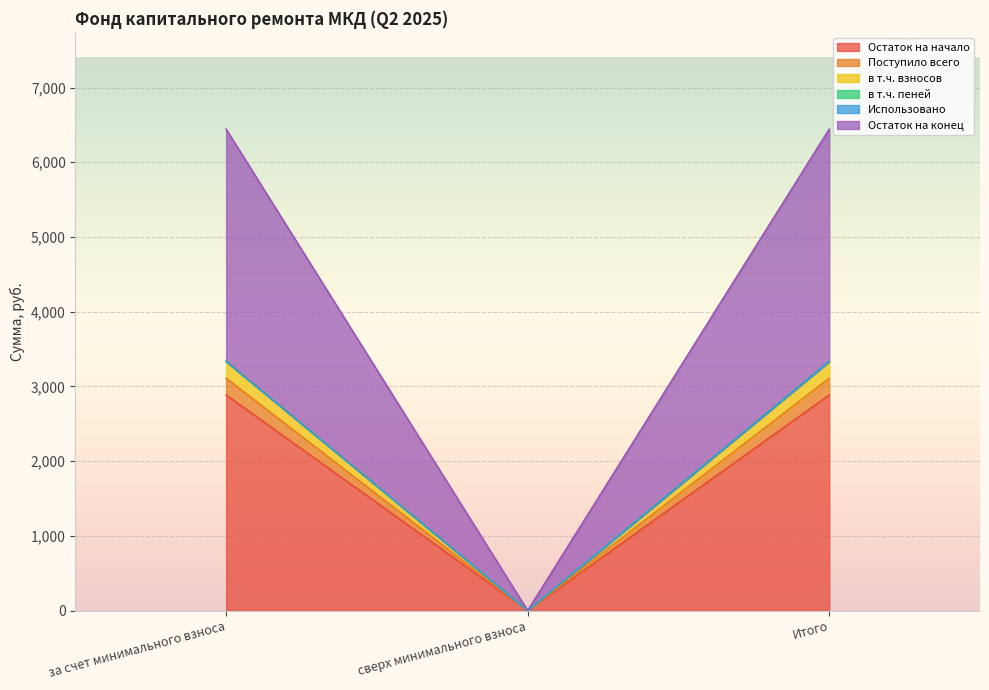

Is it true that Остаток на начало equals 2885.3 at за счет минимального взноса?

True